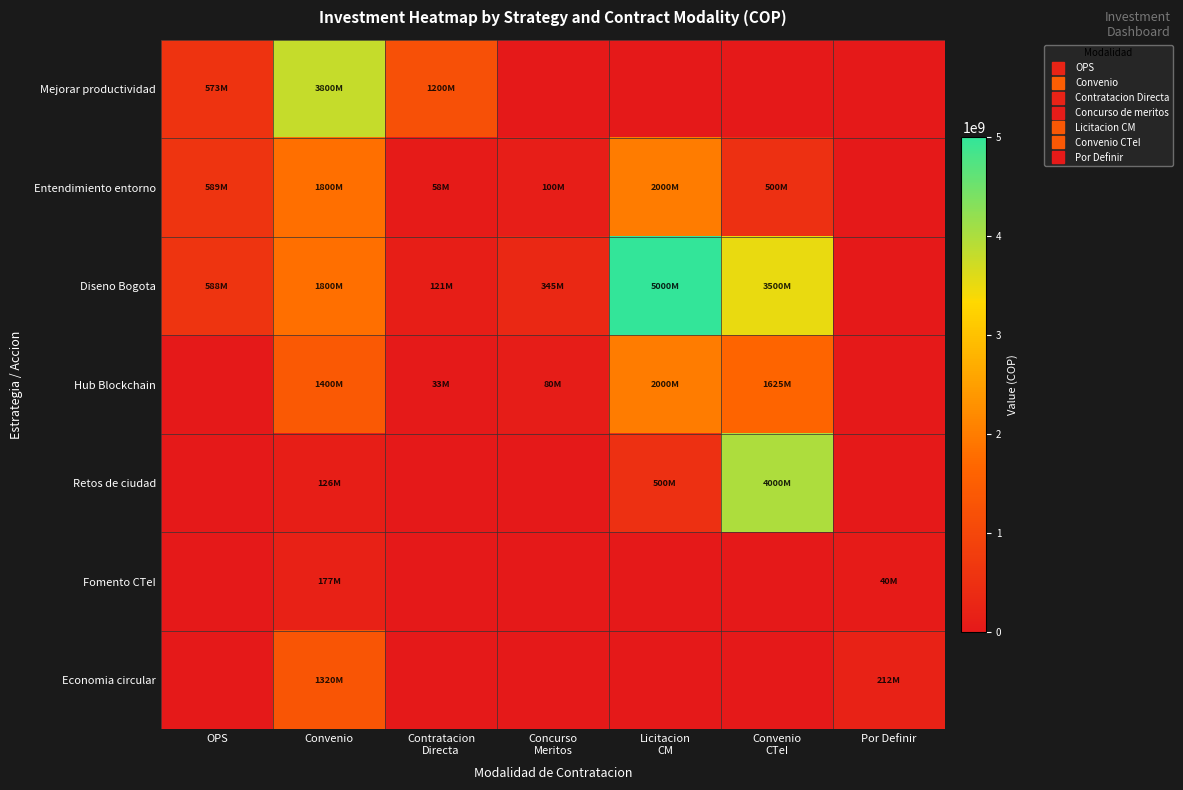

What is the total value across all series at OPS?

1749155183